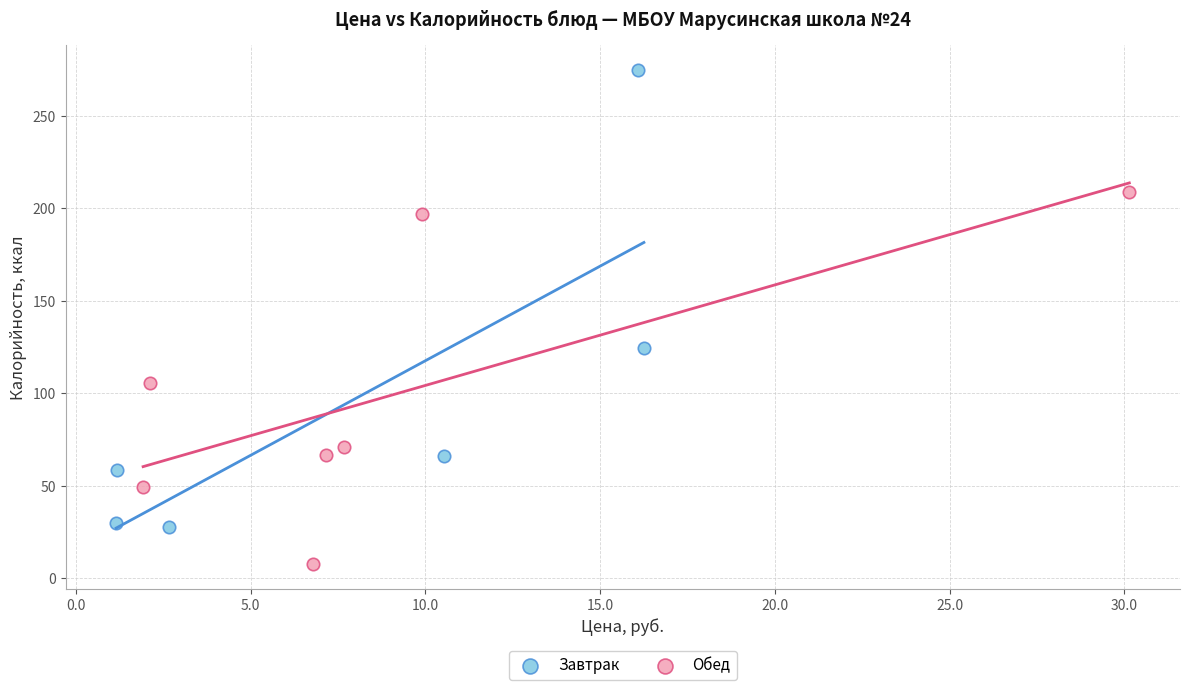

Which series reaches the maximum Y coordinate?

Завтрак